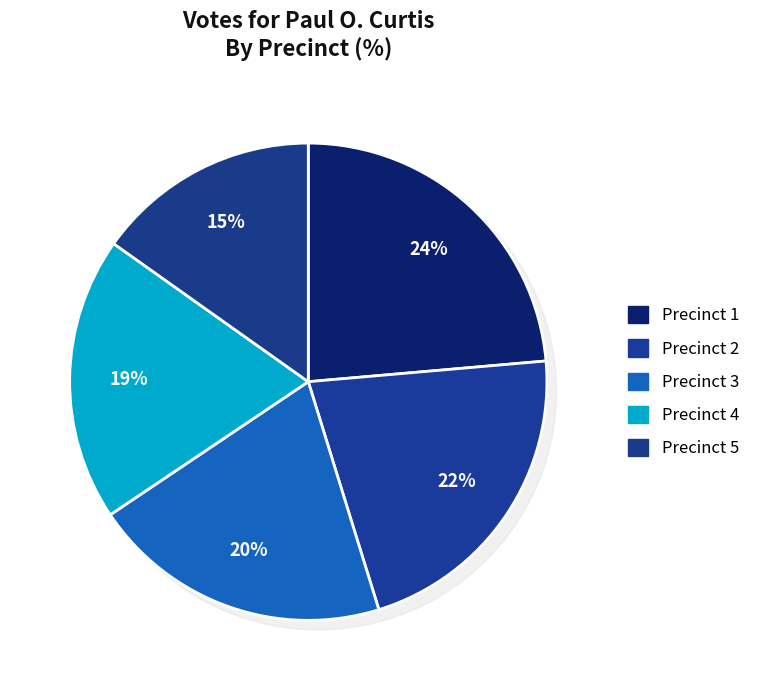

Is there any slice that represents more than half of the pie?

No